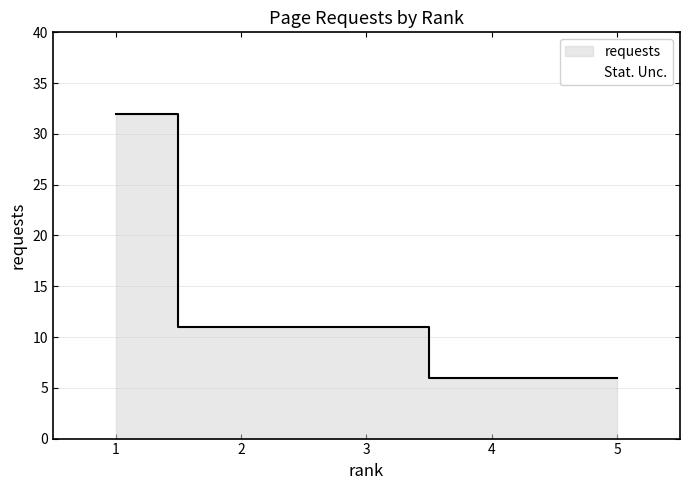

Which label corresponds to the smallest value in the chart?

4